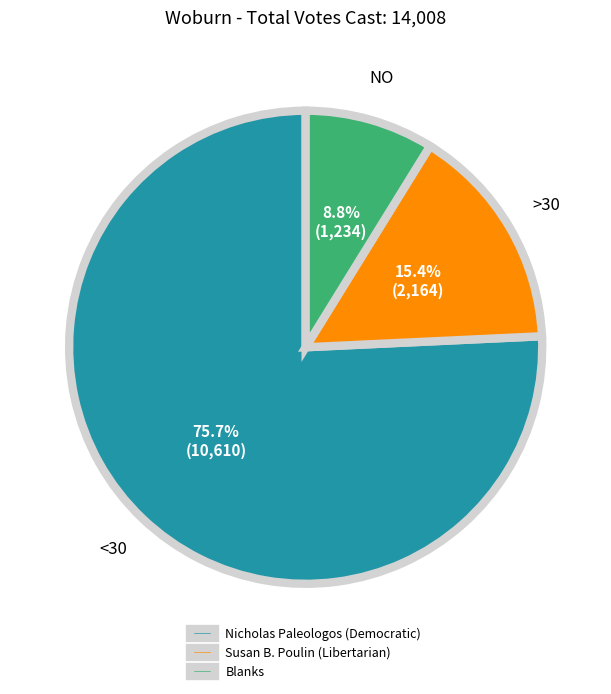

To the nearest percent, what is the average slice percentage?

33%